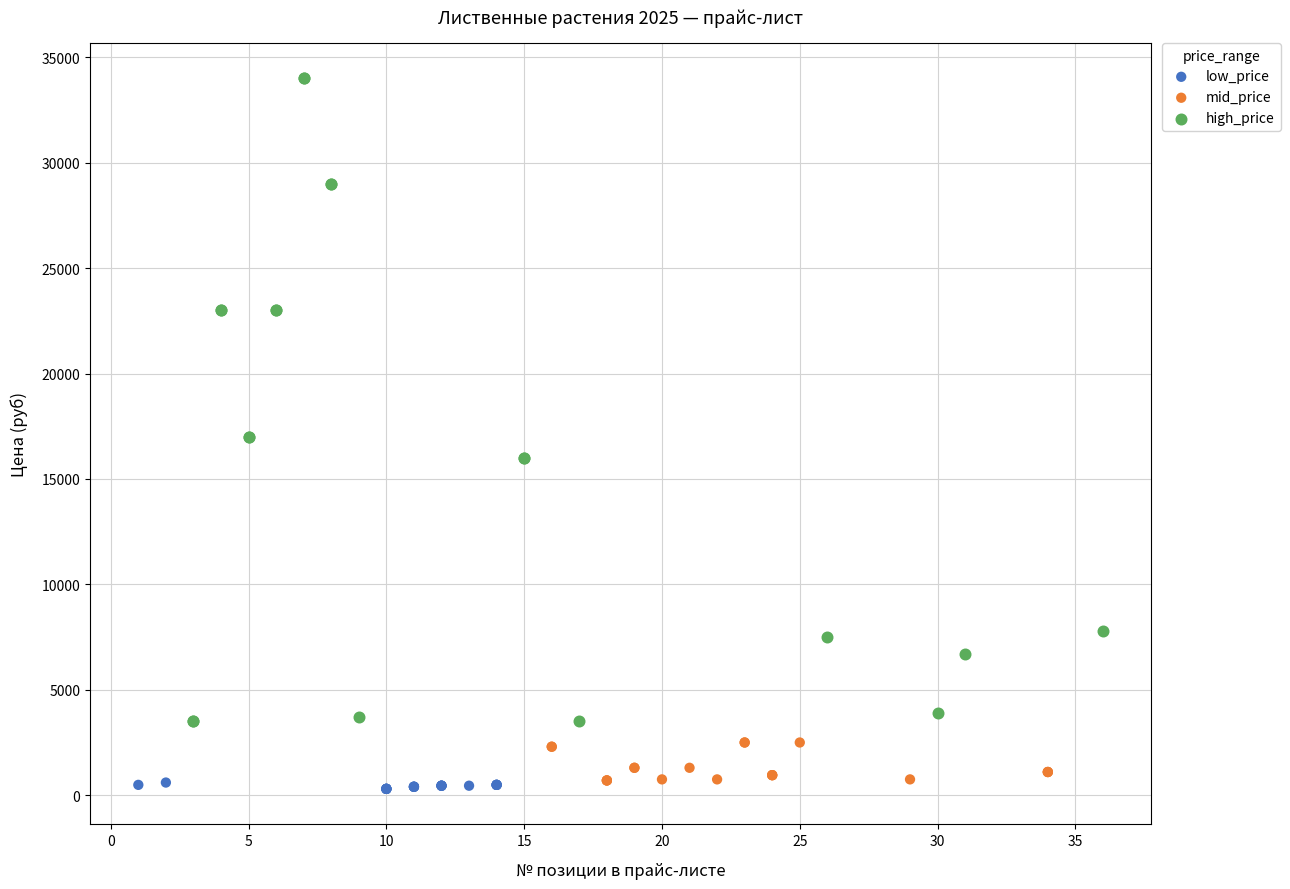

Which series has the widest spread of Y values?

high_price